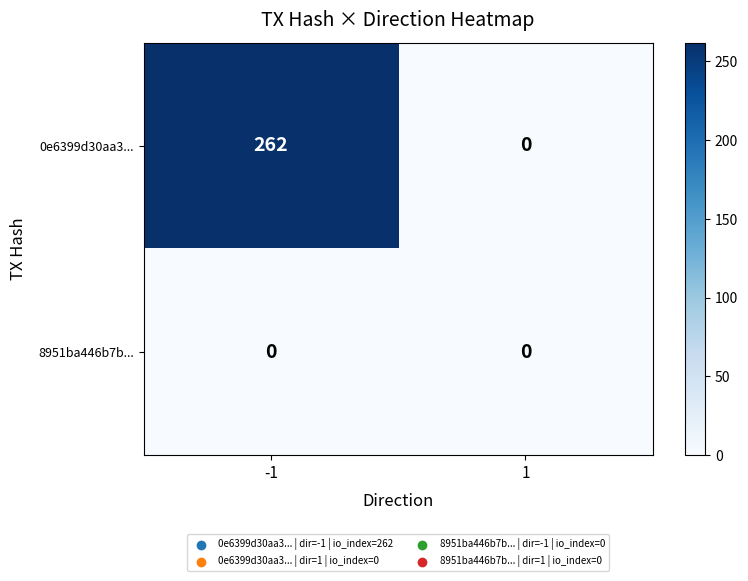

At which category is the sum across all series the highest?

-1